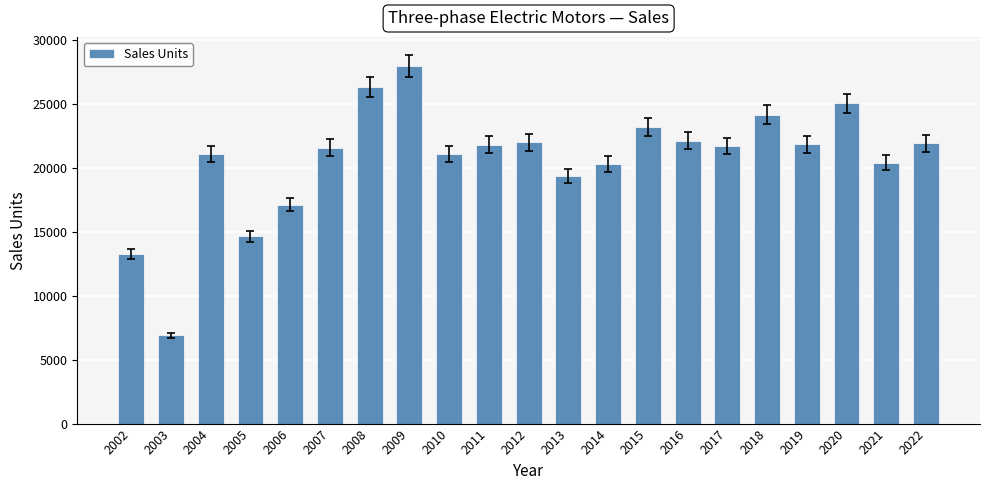

How many series are shown in this chart?

1